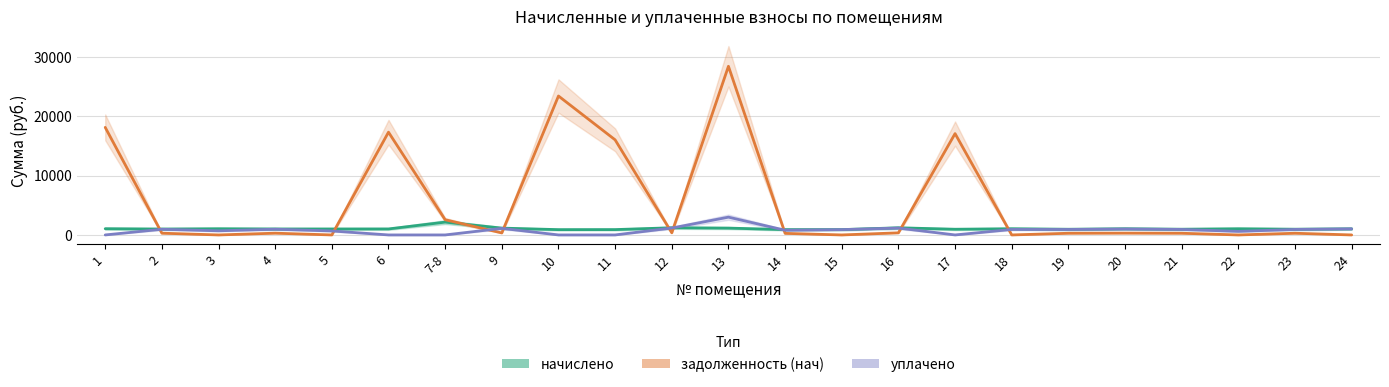

What is the difference between the уплачено values at 5 and 15?

227.8